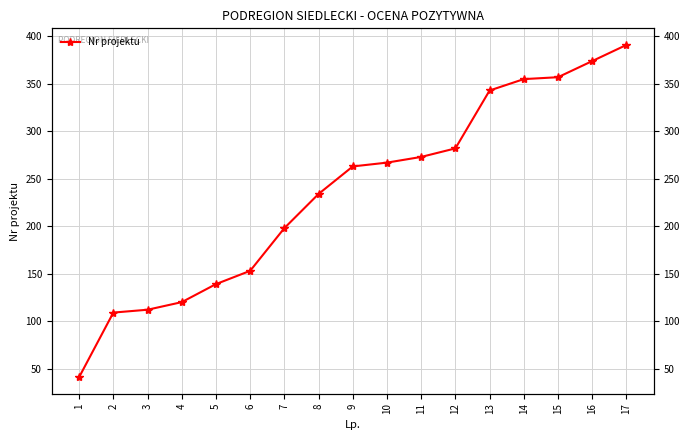

Which label corresponds to the smallest value in the chart?

1